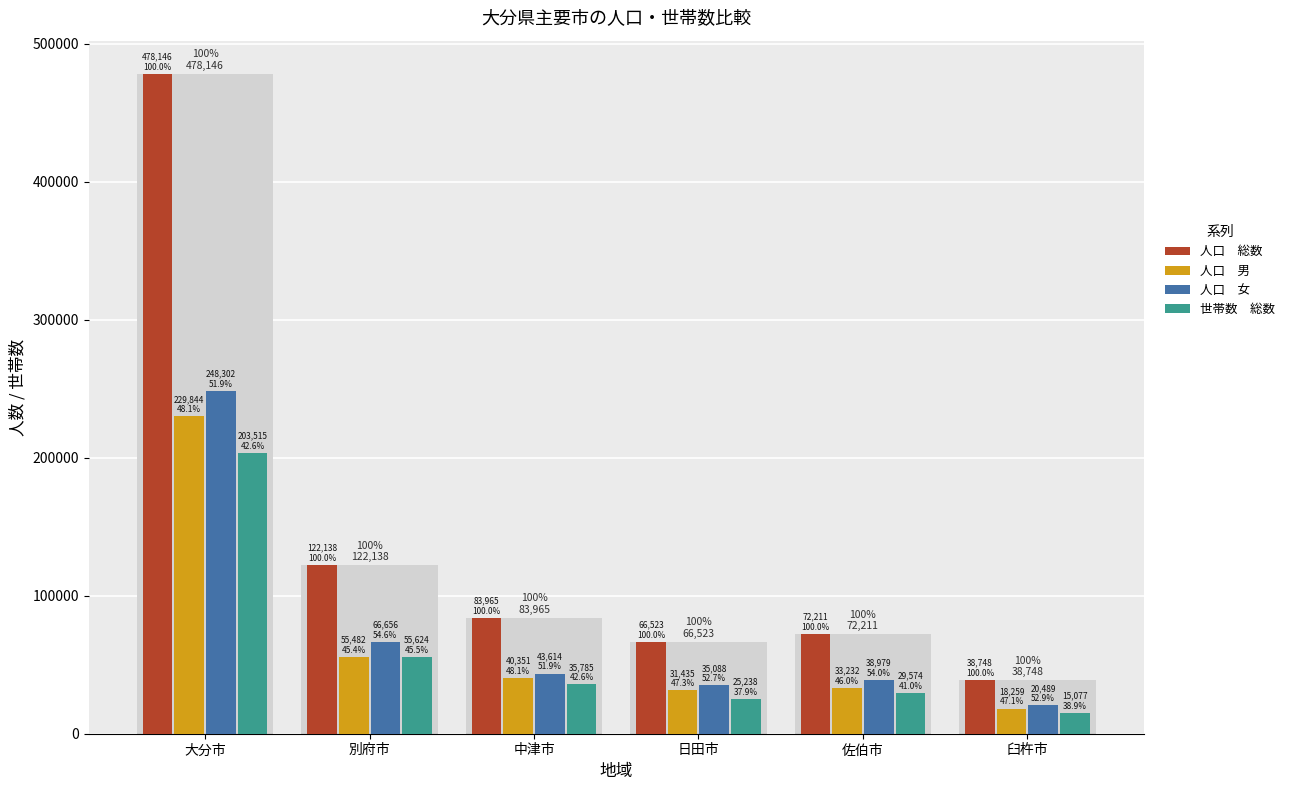

Rank the categories by 世帯数　総数 value from highest to lowest.

大分市, 別府市, 中津市, 佐伯市, 日田市, 臼杵市